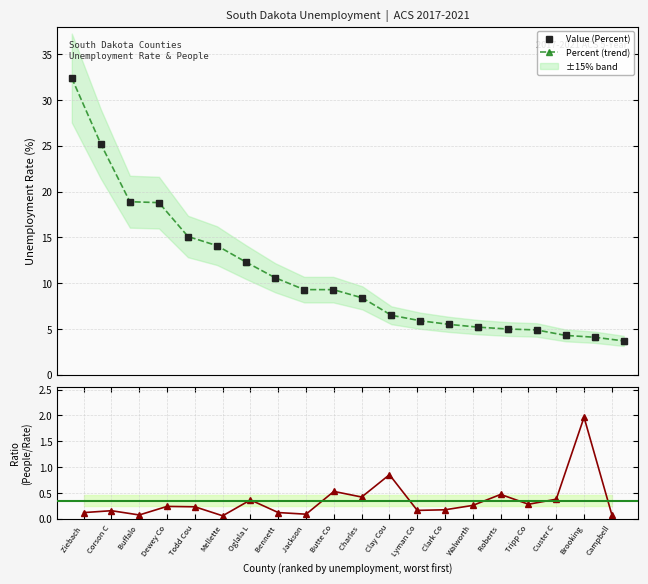

True or false: People/Percent ratio has a value of 3.0 at Brooking.

False